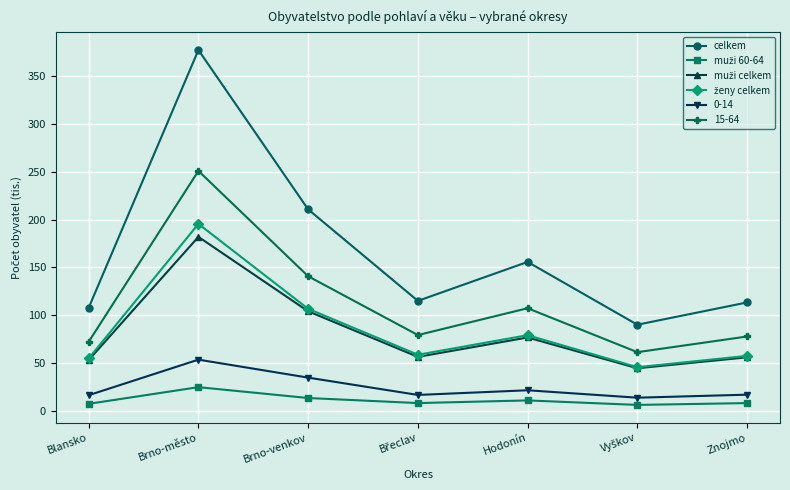

Which series has the largest total across all categories?

celkem